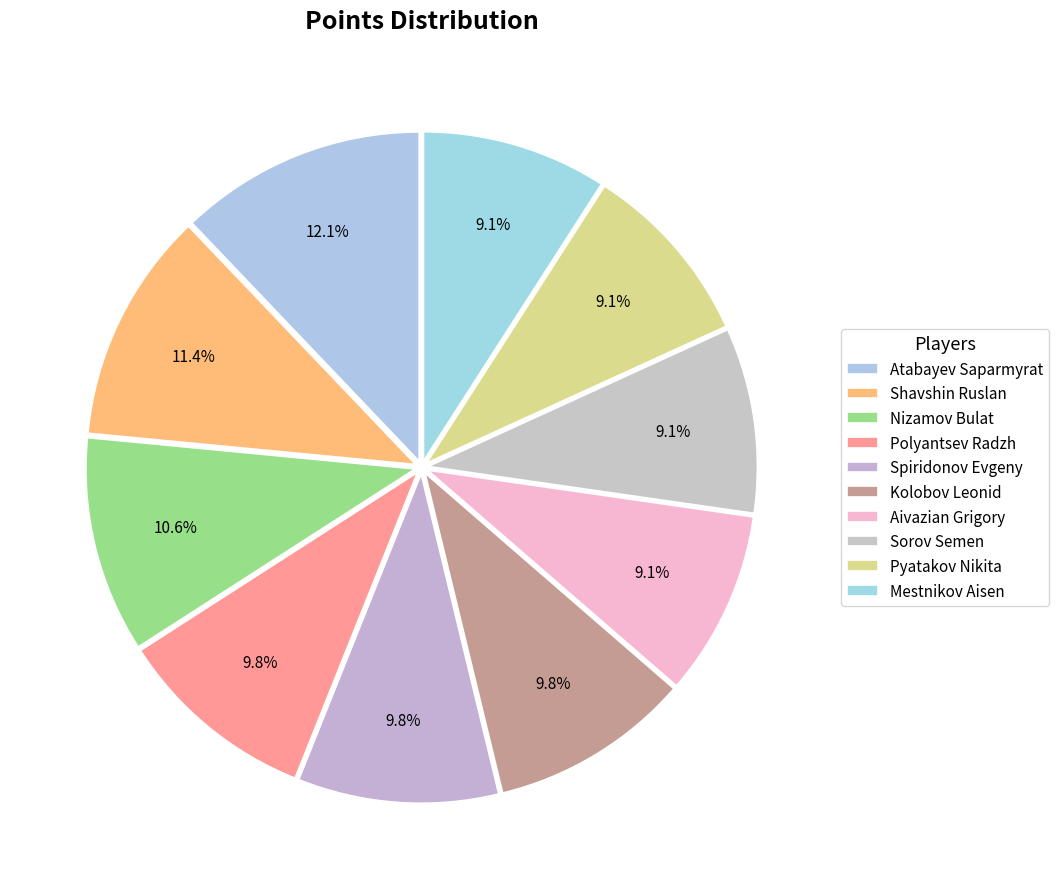

How many slices are in this pie chart?

10